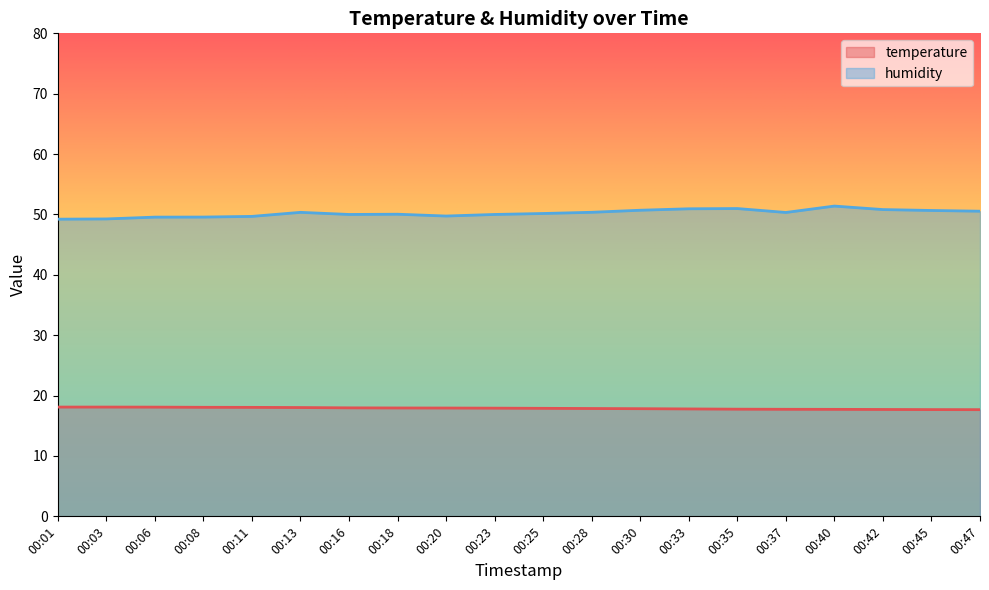

Which has a higher value, 00:37 or 00:08?

00:08